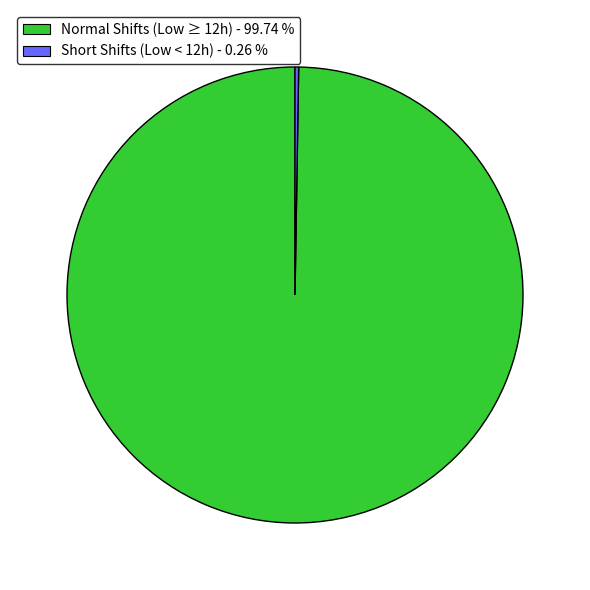

Which slice is the largest?

Normal Shifts (Low ≥ 12h) - 99.74 %